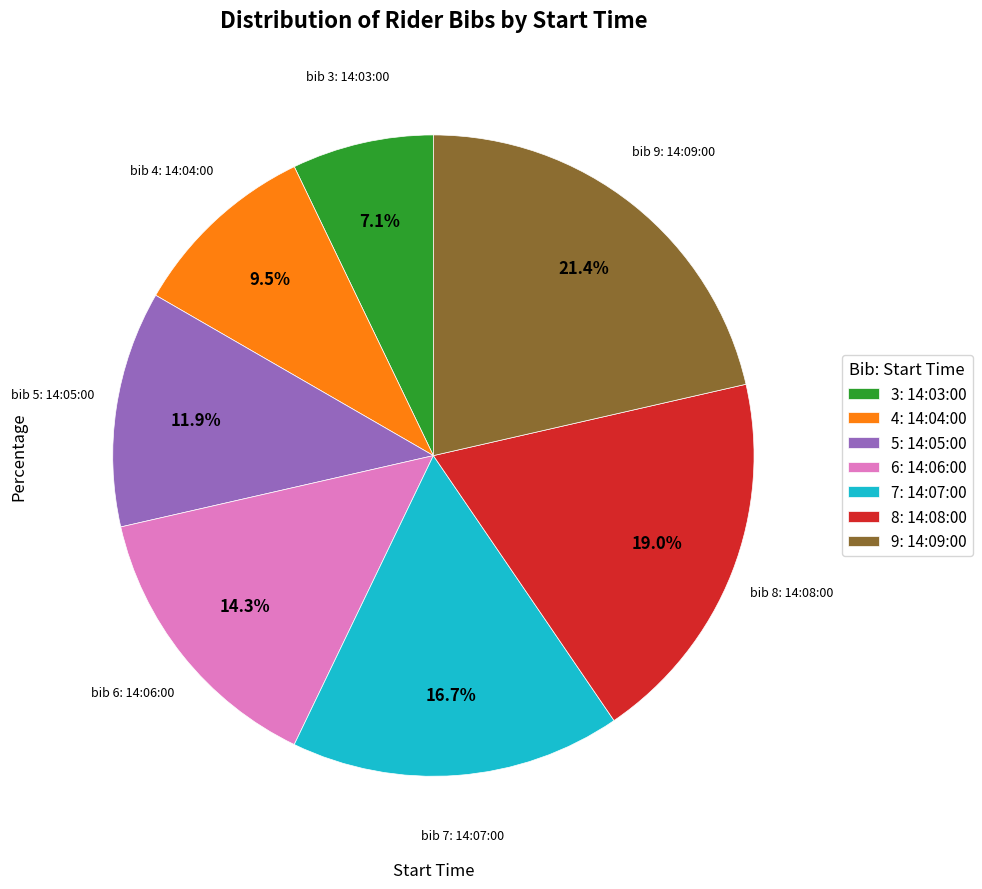

Do 5: 14:05:00 and 4: 14:04:00 together represent more than half of the pie?

No